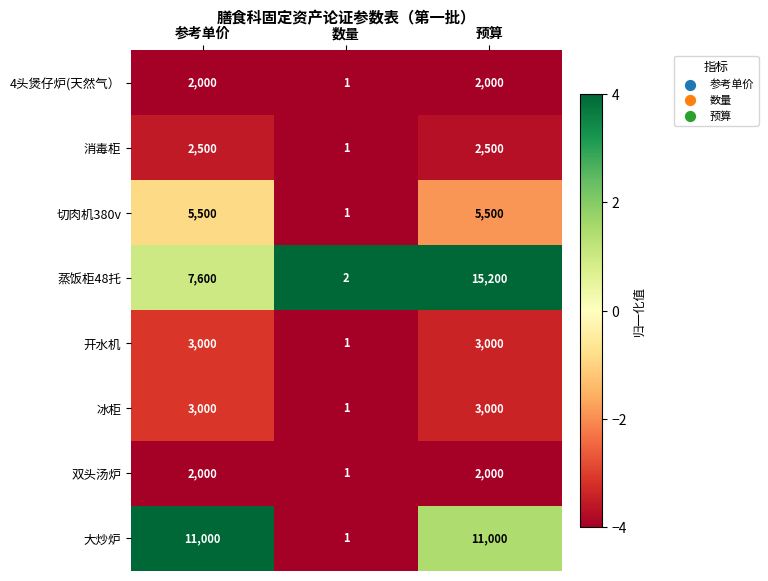

Which category has the lowest value across all series?

数量